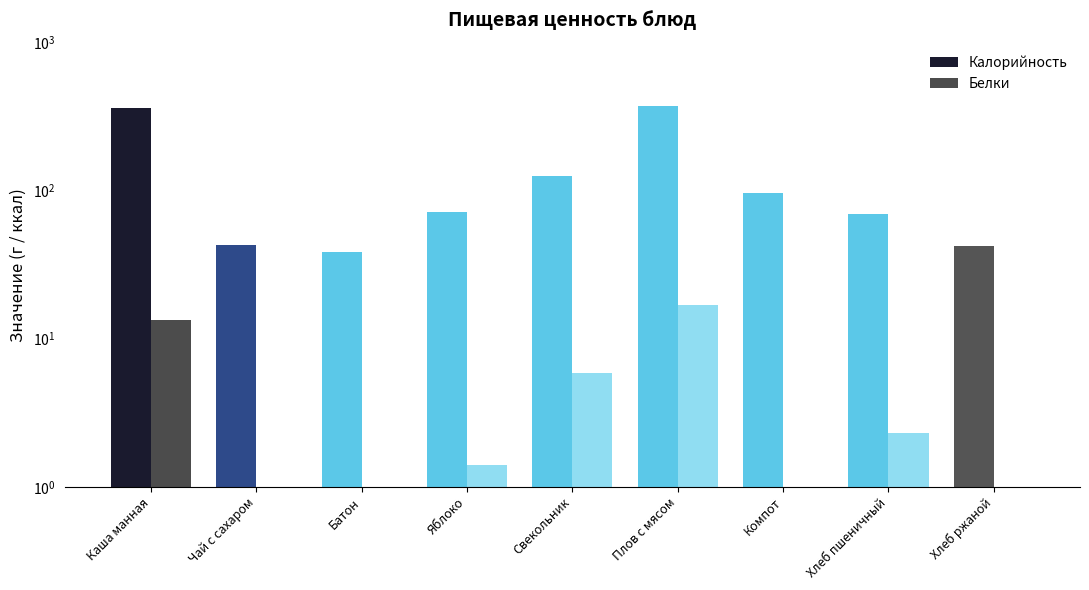

Reading right to left, transcribe all the data shown in this chart.

Калорийность: 42.3	69.3	96.0	374.8	125.0	72.3	38.6	43.0	359.9
Белки: 1.0	2.3	0.2	16.8	5.9	1.4	1.0	0.0	13.3